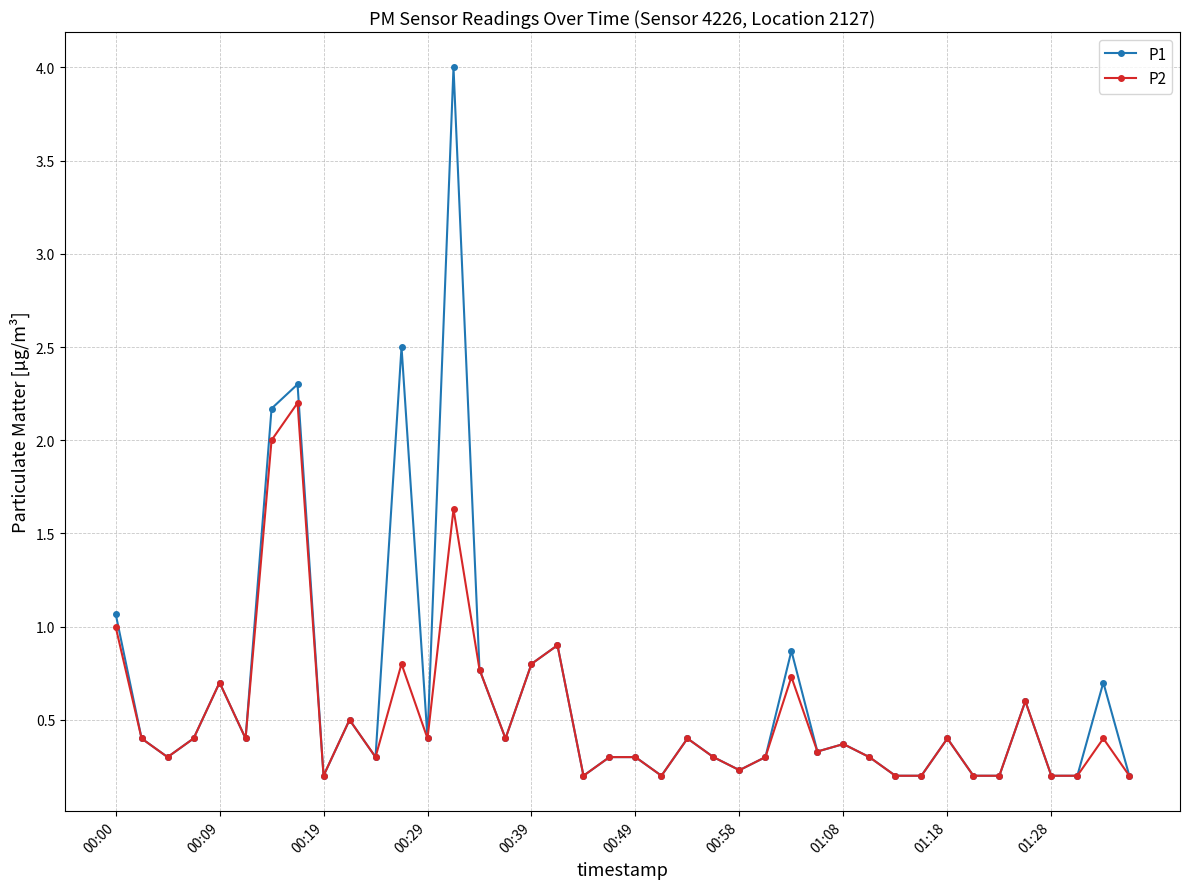

List the series in order of their peak value, highest first.

P1, P2